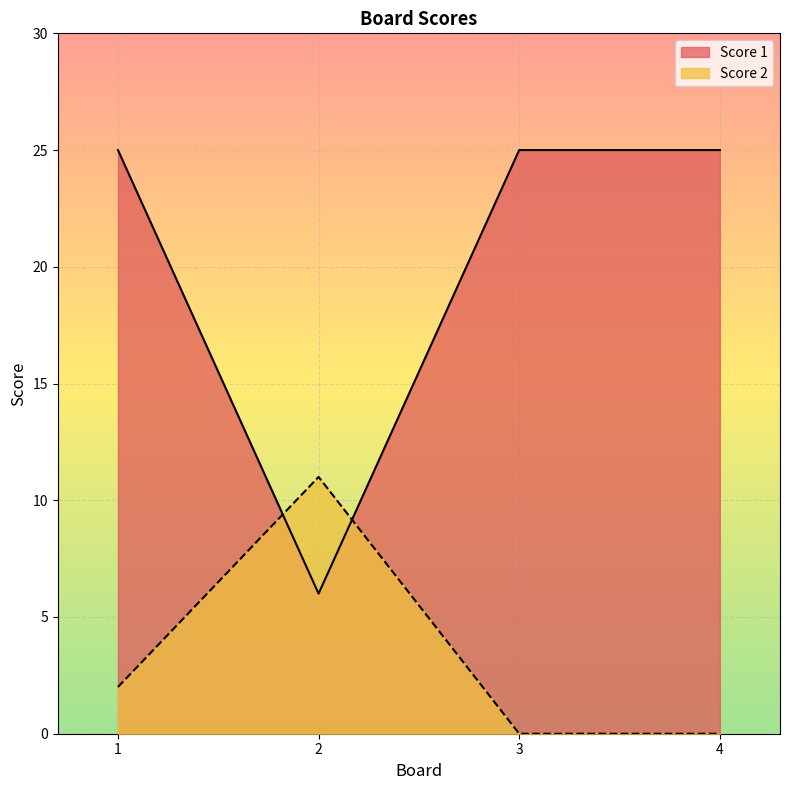

How many values in the Score 2 series exceed 2?

1